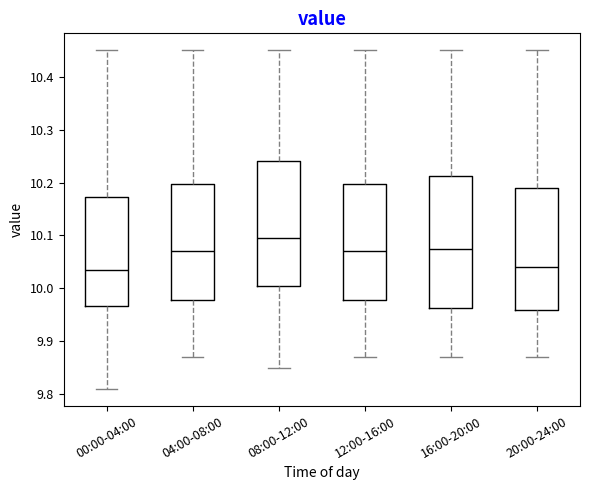

Reading left to right, read every box against the y-axis: the position of its median line, the range the box covers, and the ends of its whiskers. The values are not printed on the chart, so give them approximately, as read against the axis.

00:00-04:00: median 10.04, box 9.97 to 10.17, whiskers 9.81 to 10.45
04:00-08:00: median 10.07, box 9.98 to 10.20, whiskers 9.87 to 10.45
08:00-12:00: median 10.10, box 10.01 to 10.24, whiskers 9.85 to 10.45
12:00-16:00: median 10.07, box 9.98 to 10.20, whiskers 9.87 to 10.45
16:00-20:00: median 10.08, box 9.96 to 10.21, whiskers 9.87 to 10.45
20:00-24:00: median 10.04, box 9.96 to 10.19, whiskers 9.87 to 10.45